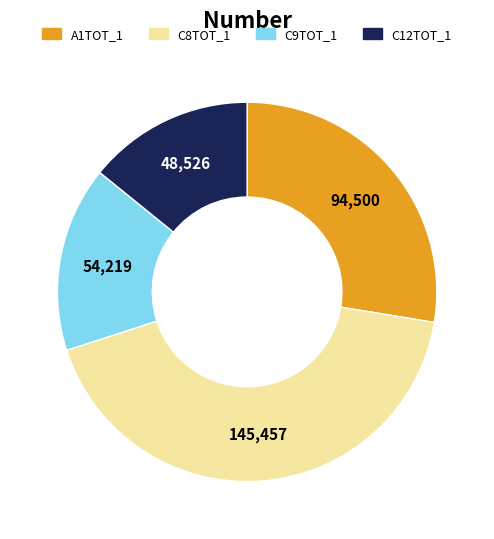

Does C9TOT_1 account for over 50% of the chart?

No